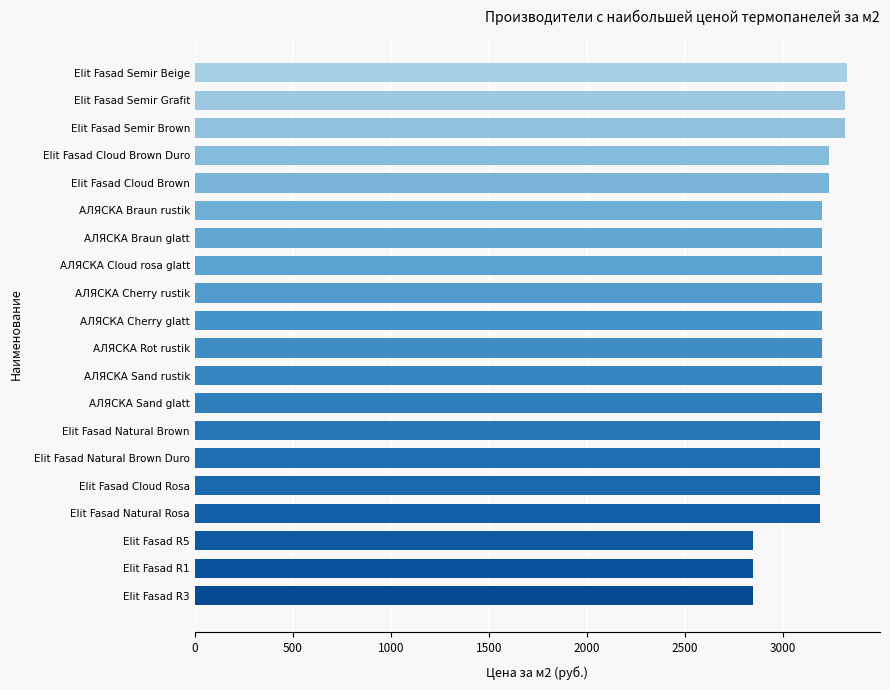

What is the difference between the second highest and second lowest values?

469